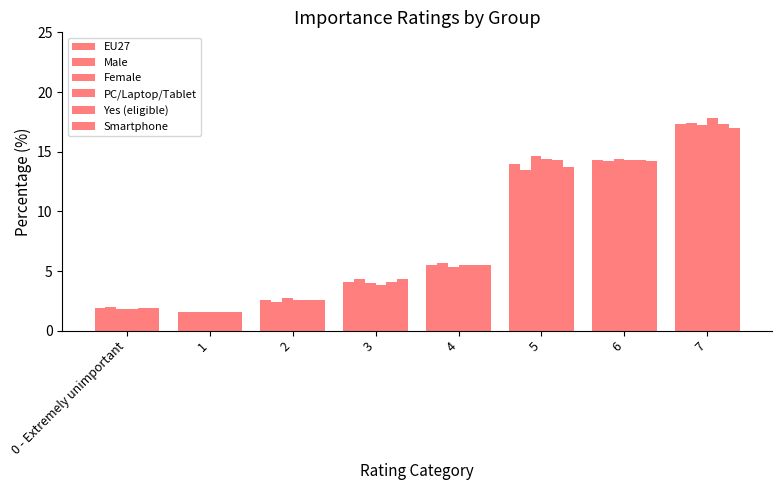

How many bars are there in total?

48